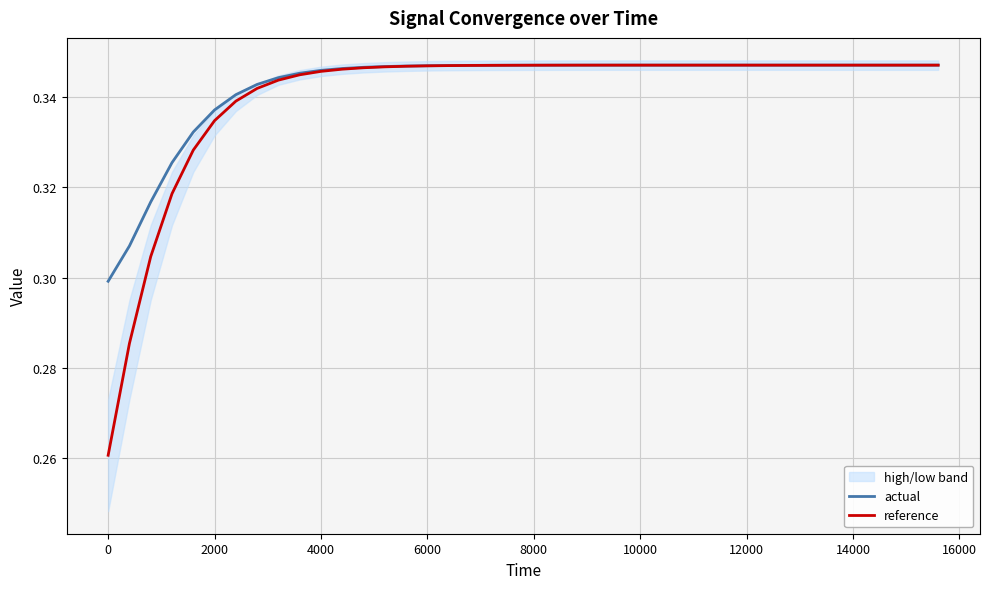

The value of reference at 8000 is 0.5. True or false?

False